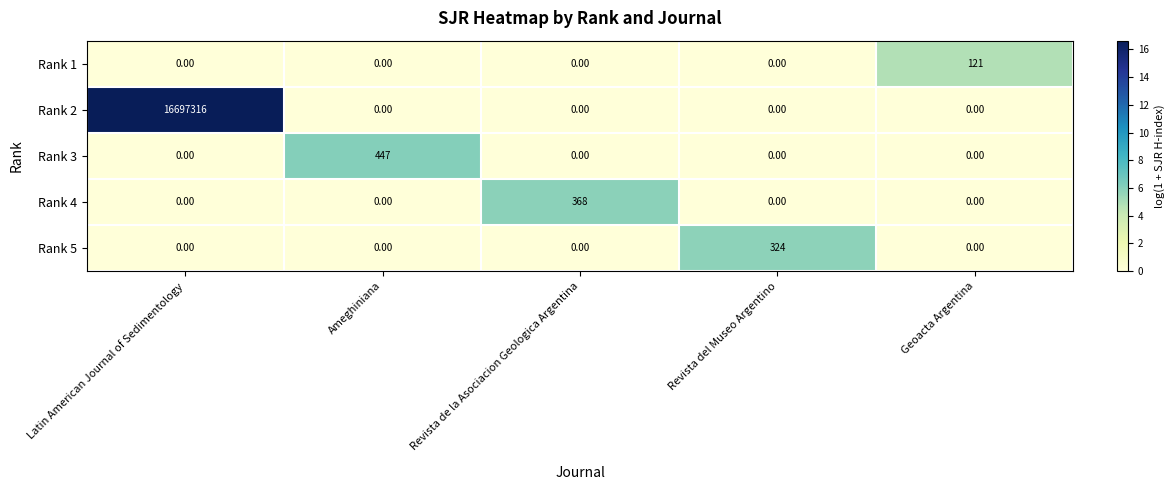

Which series has the largest total across all categories?

Rank 2